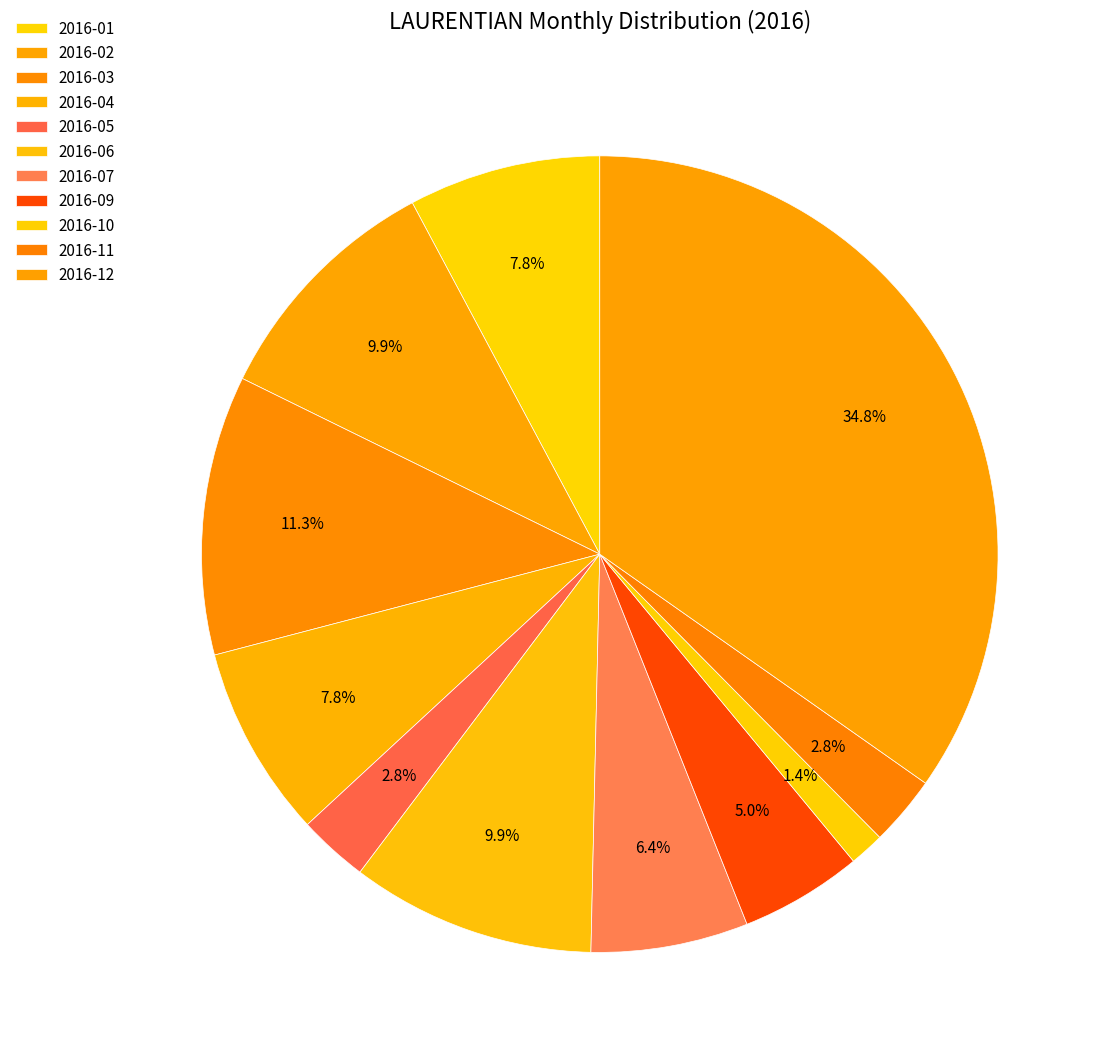

Is there any slice that represents more than half of the pie?

No